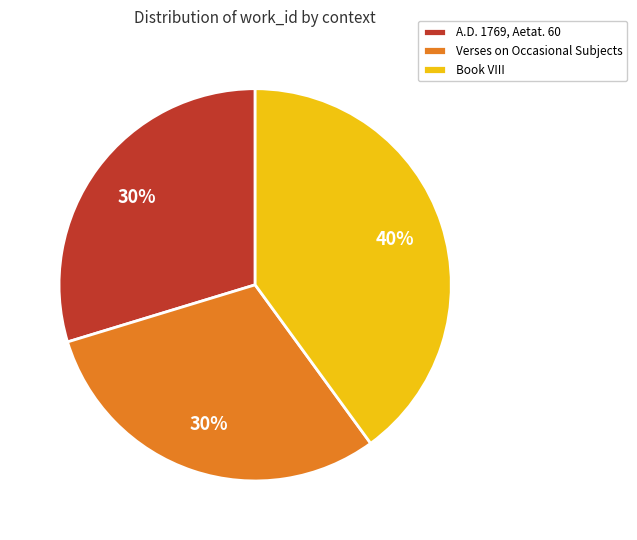

Approximately how many times larger is the value at Book VIII compared to Verses on Occasional Subjects?

1.3